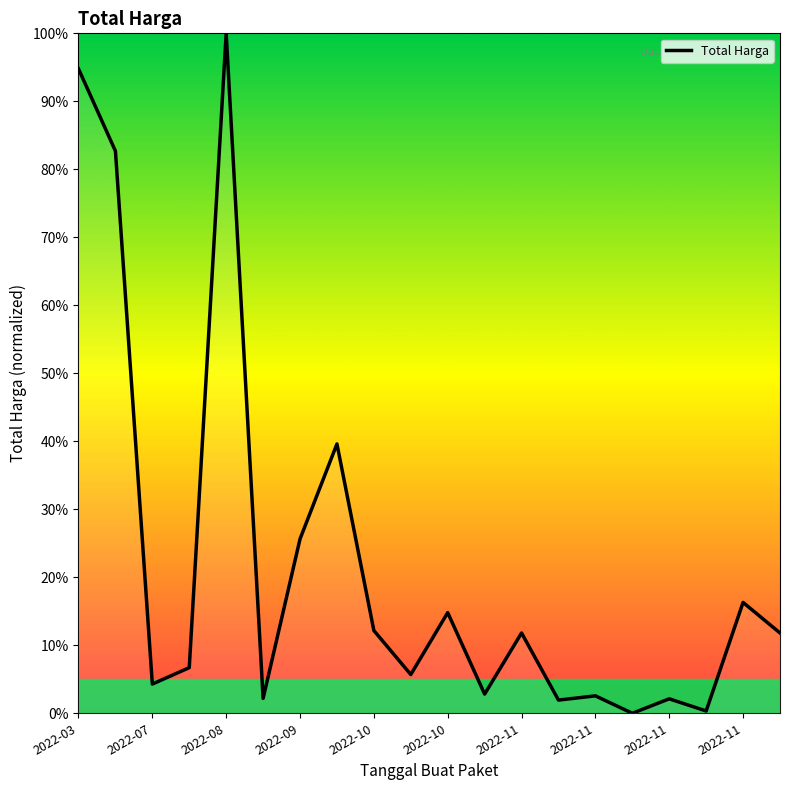

What is the maximum value shown in the chart?

100.0